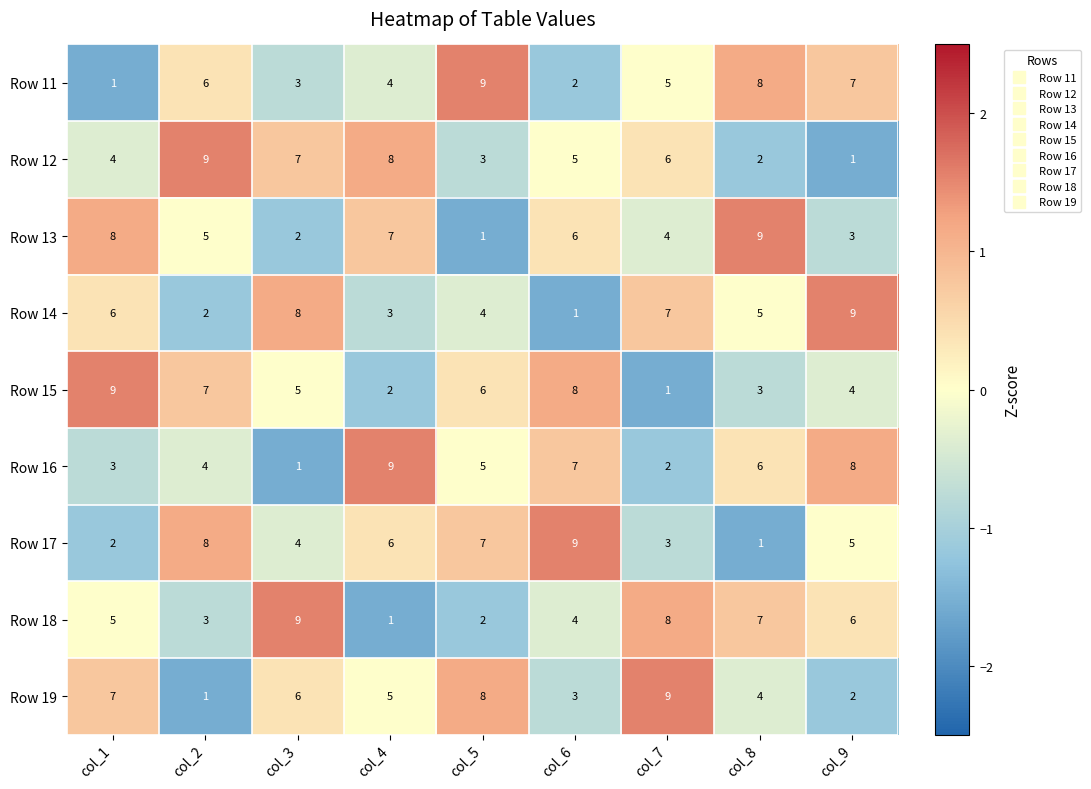

What is the difference between the highest and lowest values at col_2?

8